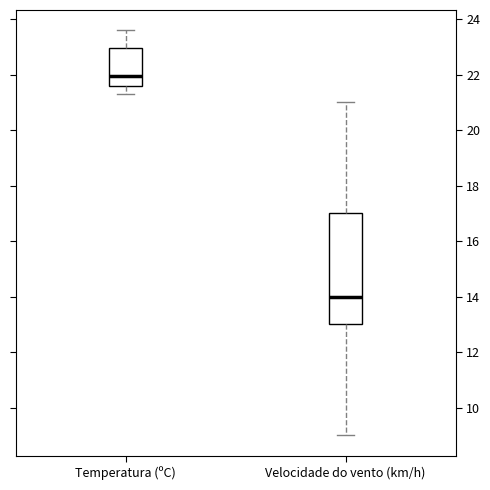

Which box is the tallest, from its lower edge to its upper edge?

Velocidade do vento (km/h)